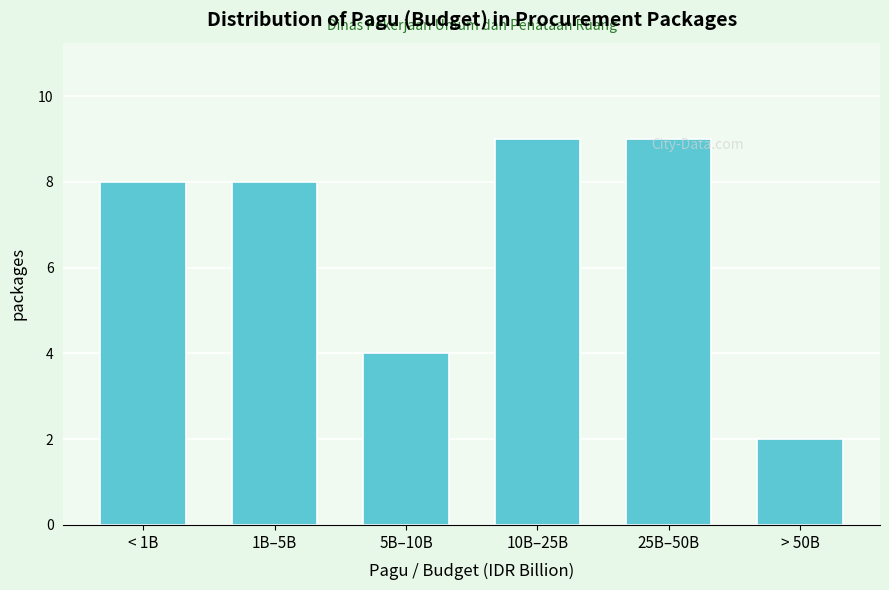

What is the label of the 4th bar from the right?

5B–10B